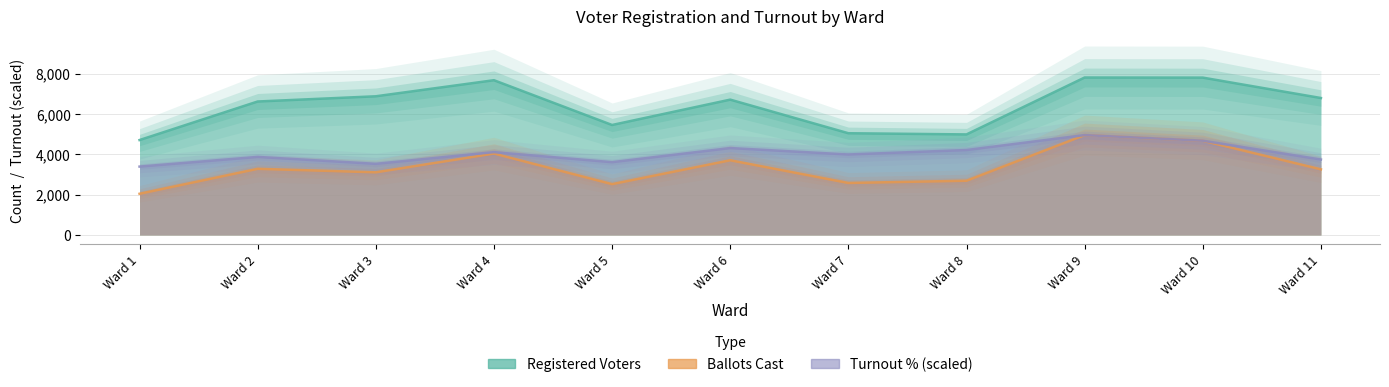

What is the difference between the maximum and minimum values in the Turnout % series?

1564.4